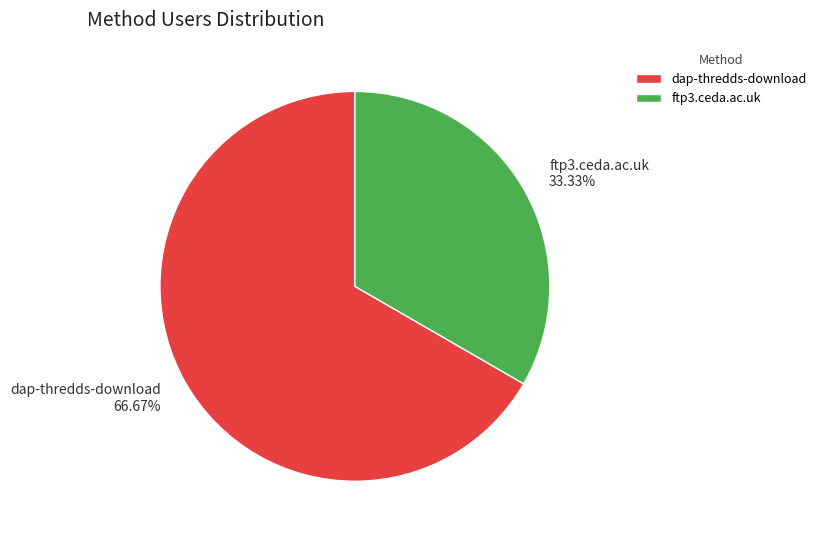

Is it true that dap-thredds-download is 67% of the pie?

True